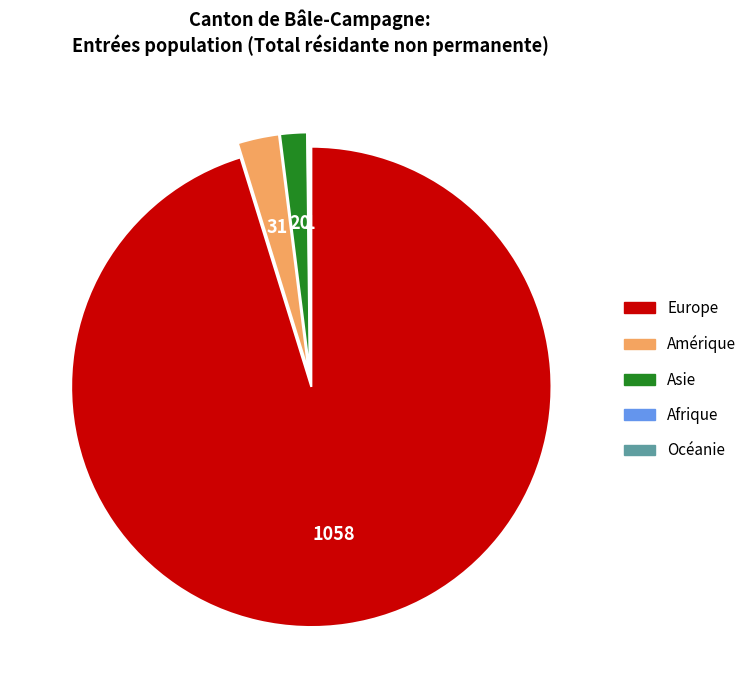

Combined, do Amérique and Asie account for over 50%?

No